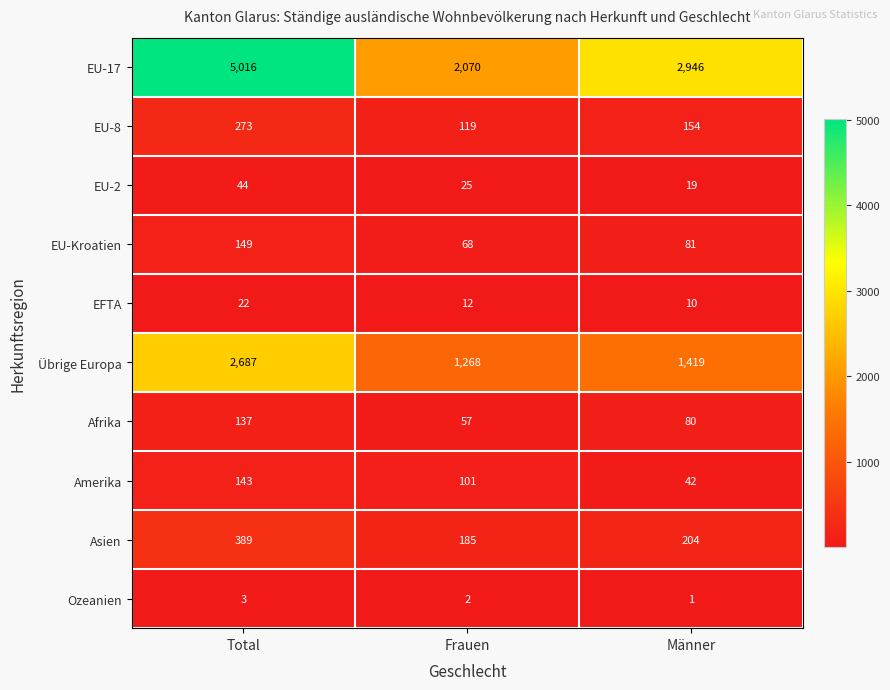

Between Total and Frauen, which series saw the biggest shift?

EU-17